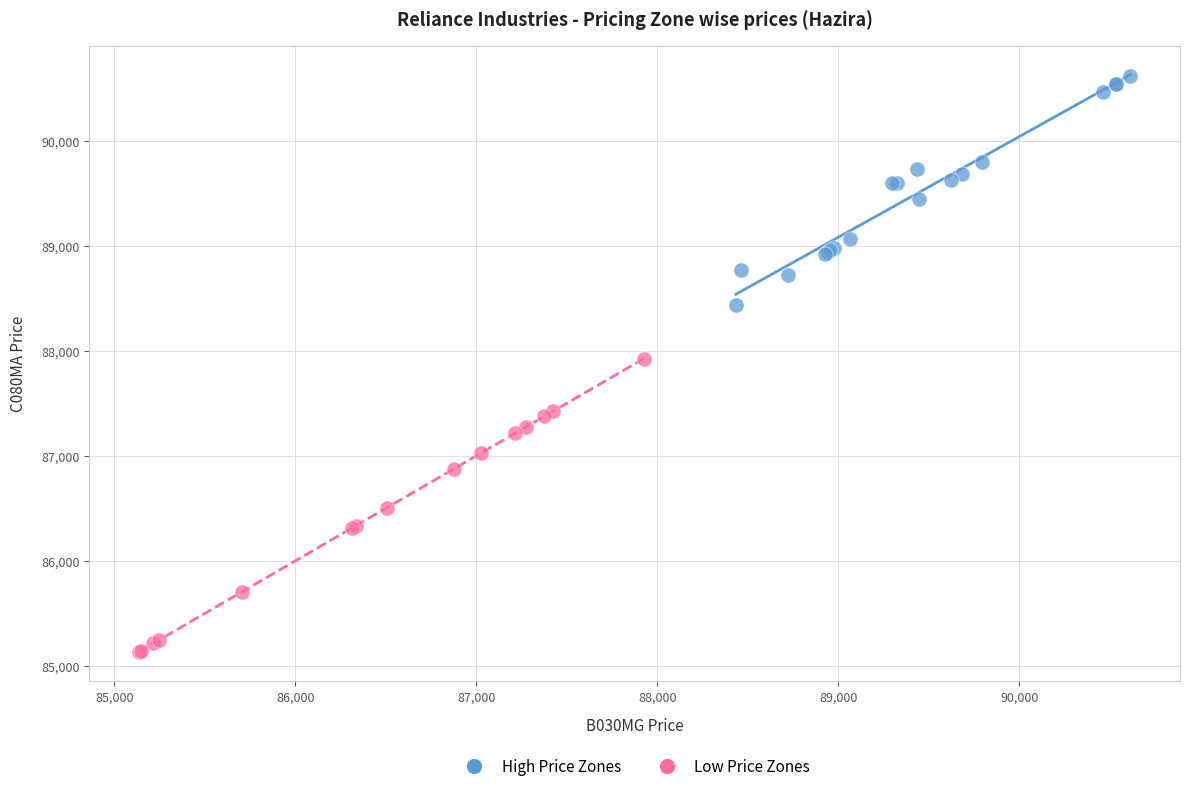

Which series reaches the maximum Y coordinate?

High Price Zones